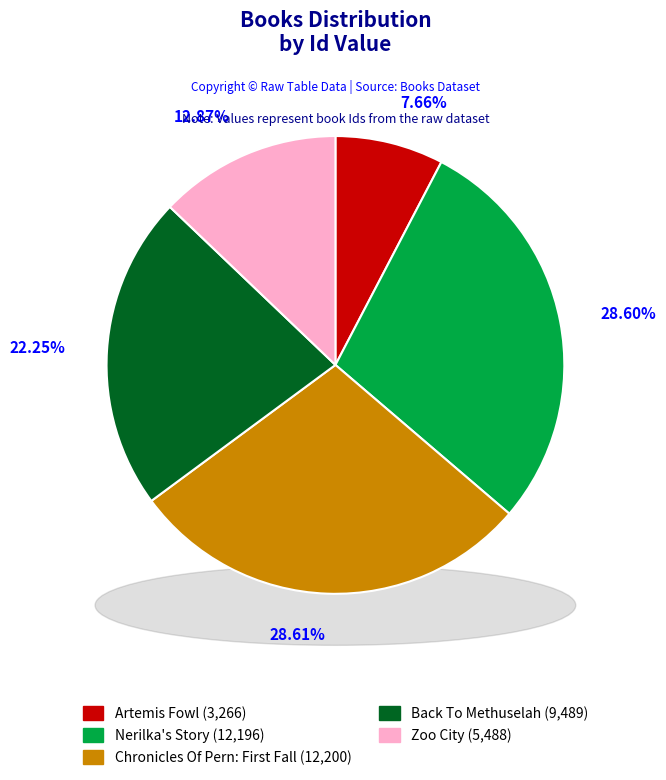

Is it true that Artemis Fowl is 8% of the pie?

True